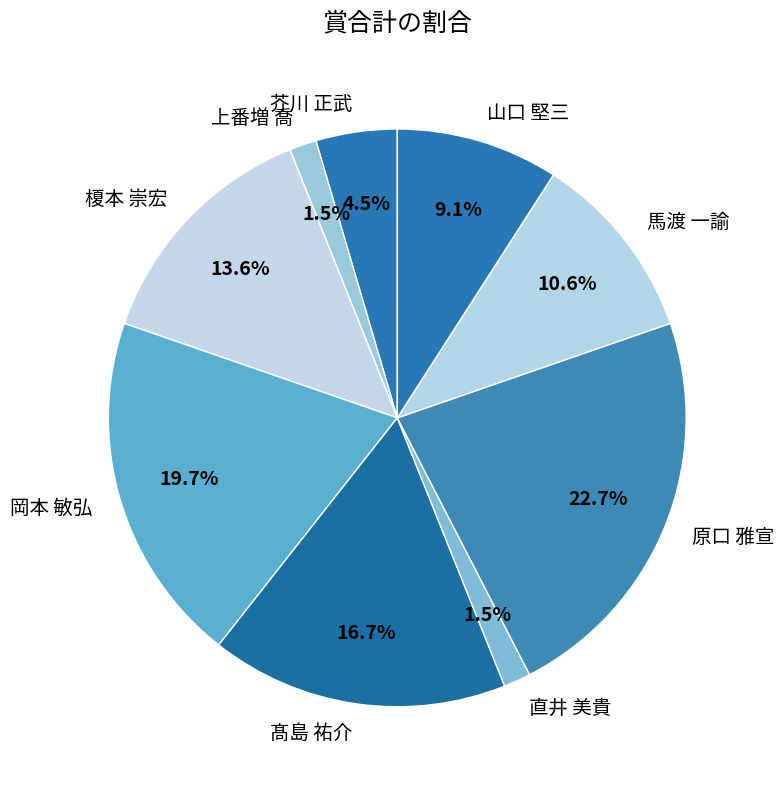

True or false: 髙島 祐介 accounts for 17% of the total.

True